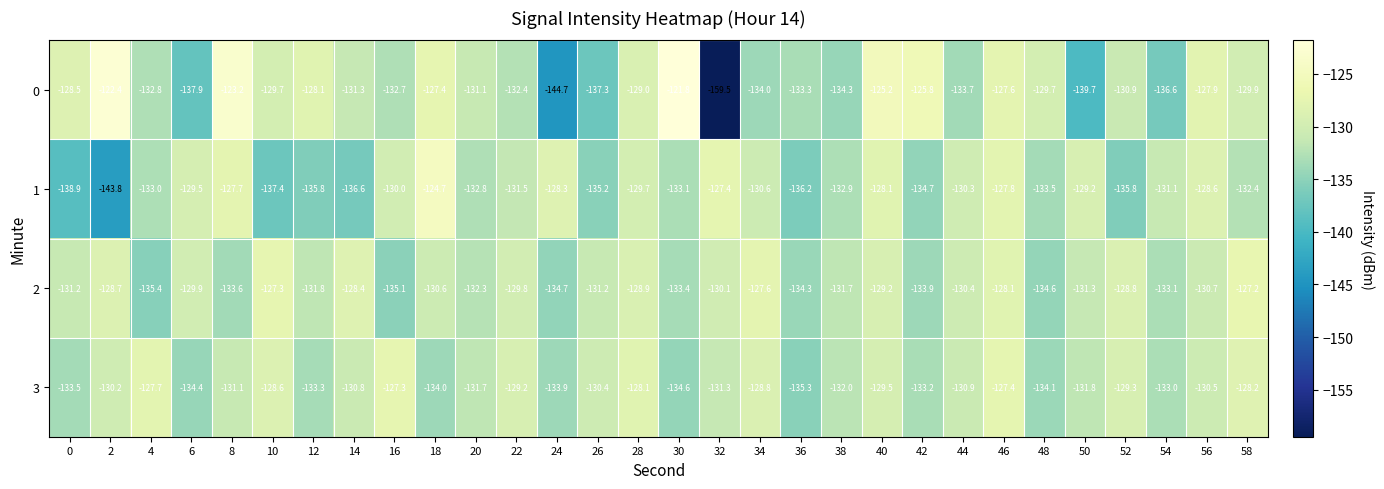

The value of 3 at 4 is -177.6. True or false?

False